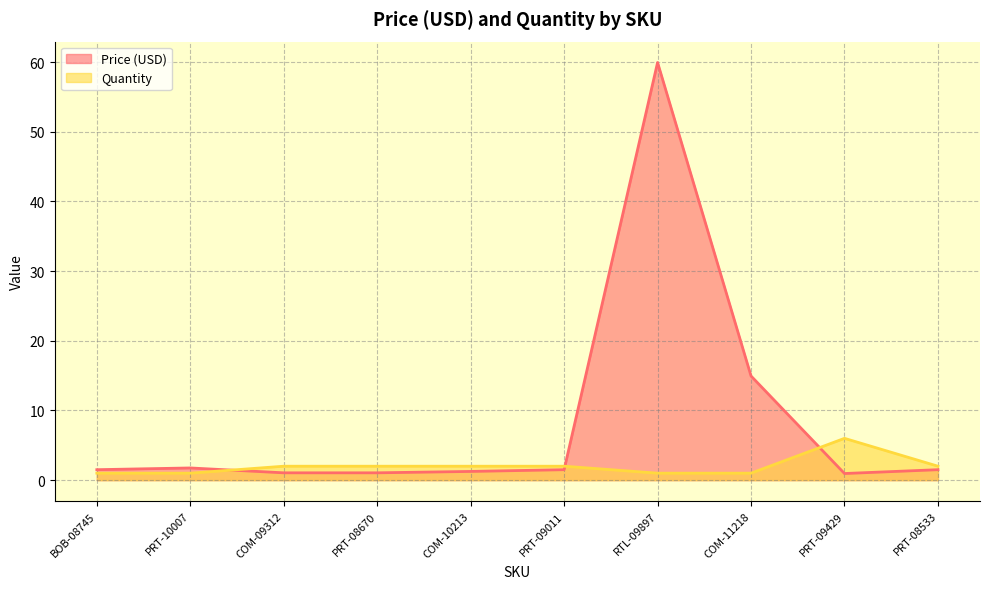

The value of Price (USD) at PRT-09011 is 1.5. True or false?

True